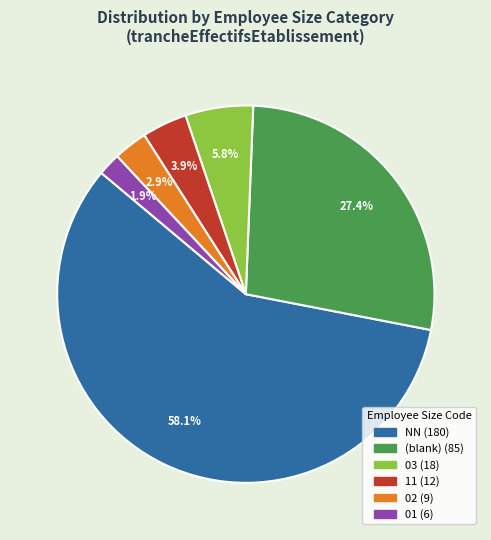

Does any single category account for the majority?

Yes